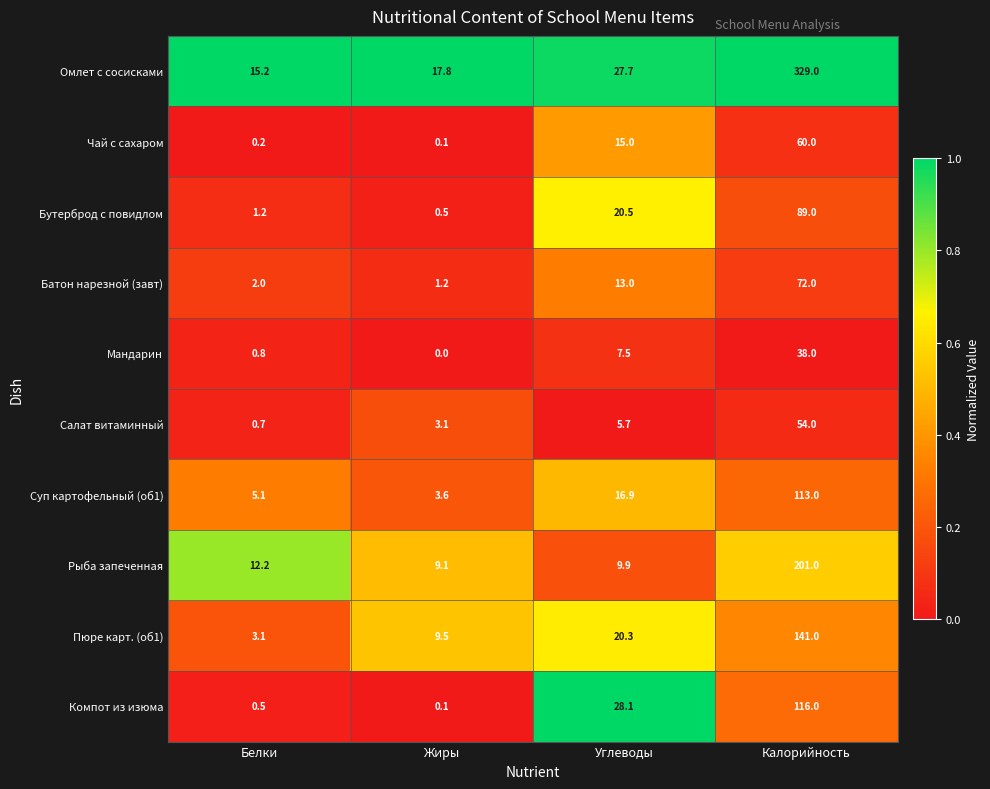

What is the difference between the Салат витаминный values at Белки and Калорийность?

53.3